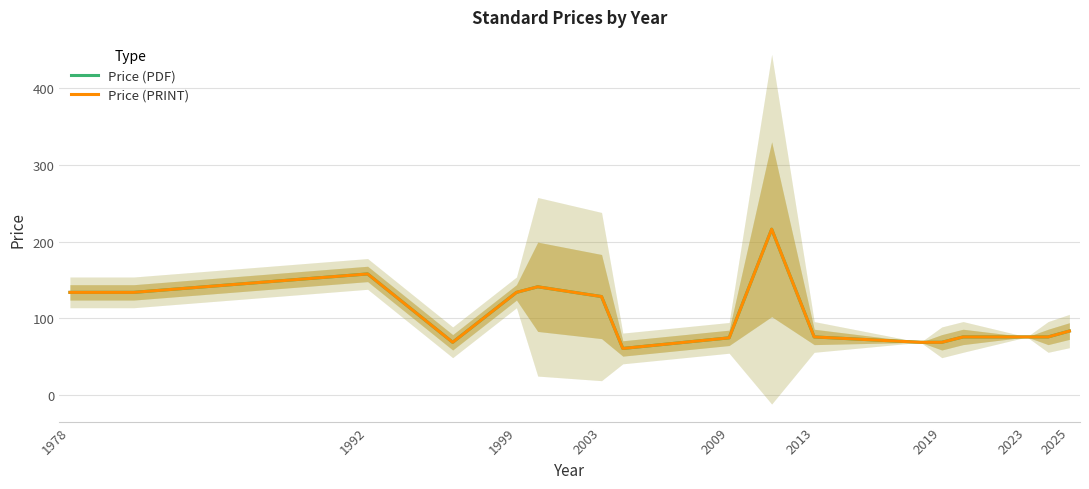

What is the highest value of the Price (PDF) series?

216.2